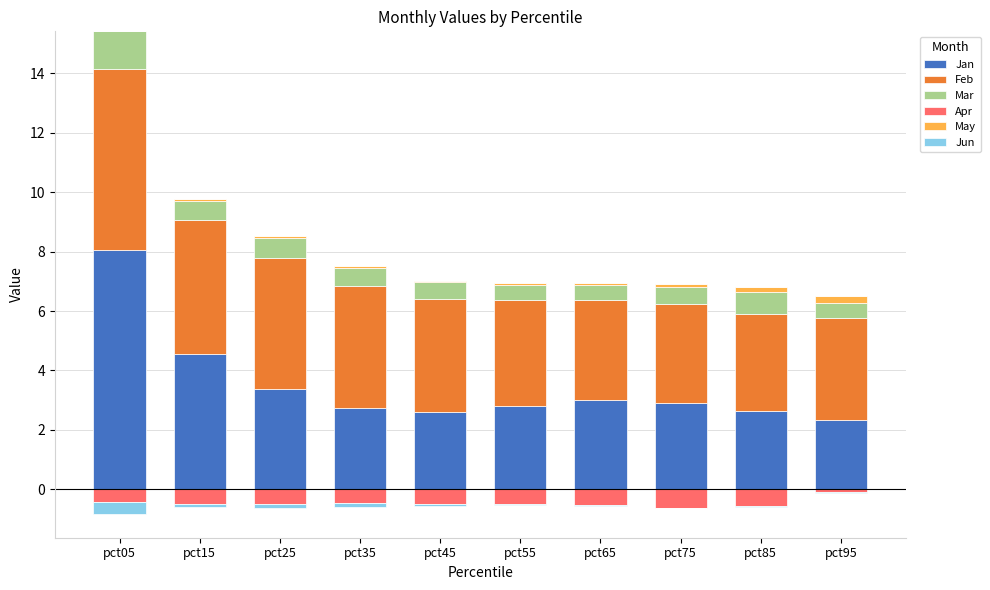

List the series in order of their peak value, lowest first.

Apr, Jun, May, Mar, Feb, Jan